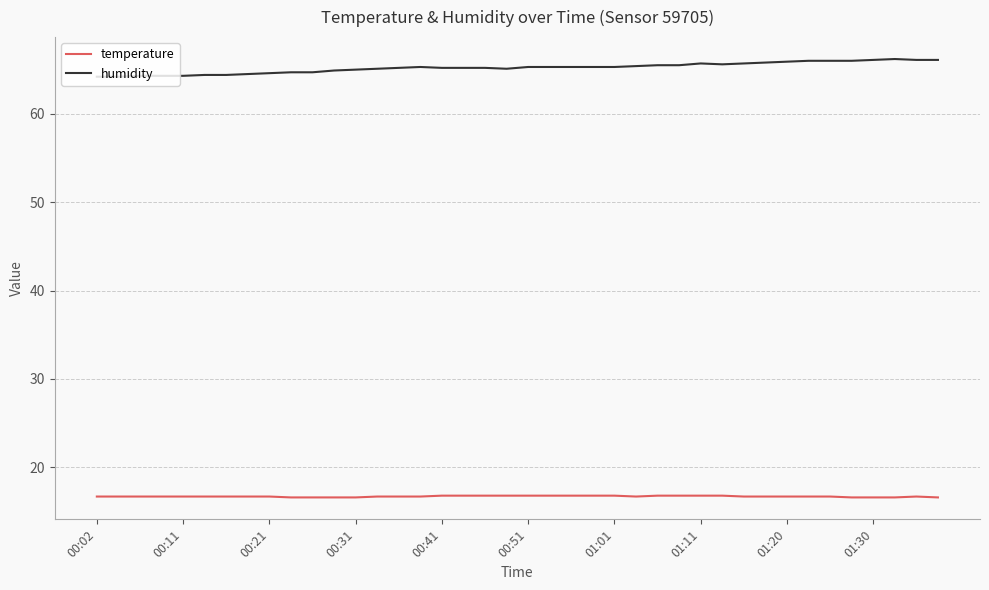

What are all the series names shown in the legend?

temperature, humidity